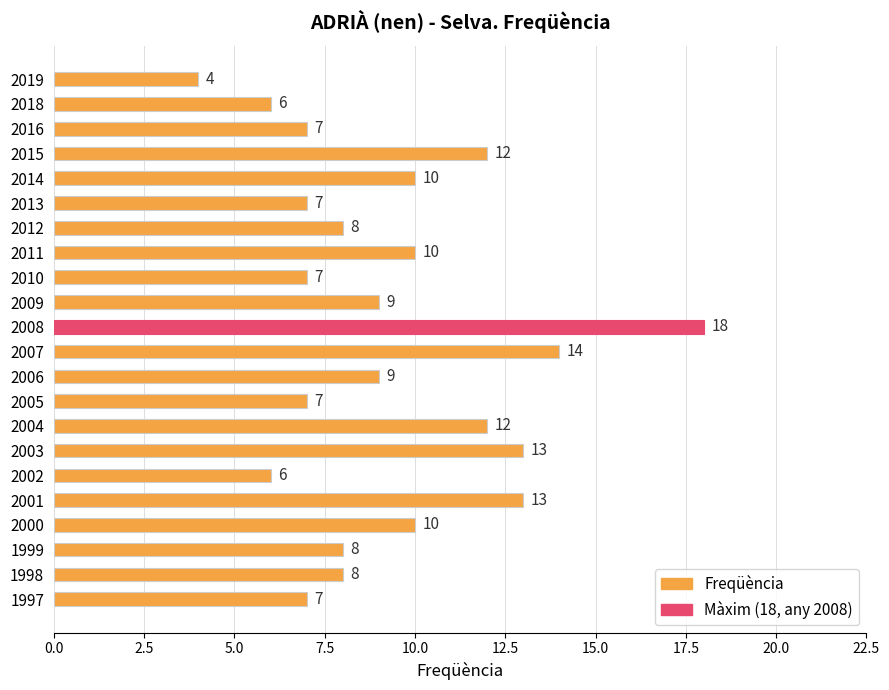

What is the approximate value at 2014?

10